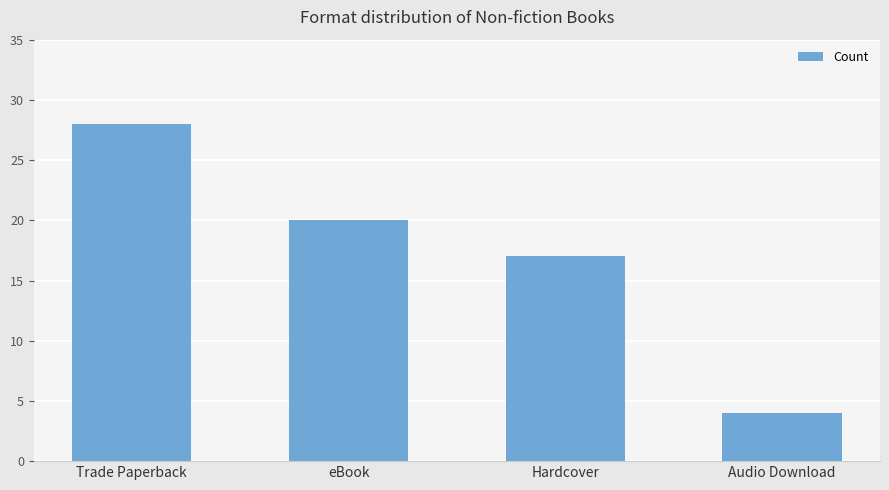

At which label is the value closest to 16?

Hardcover